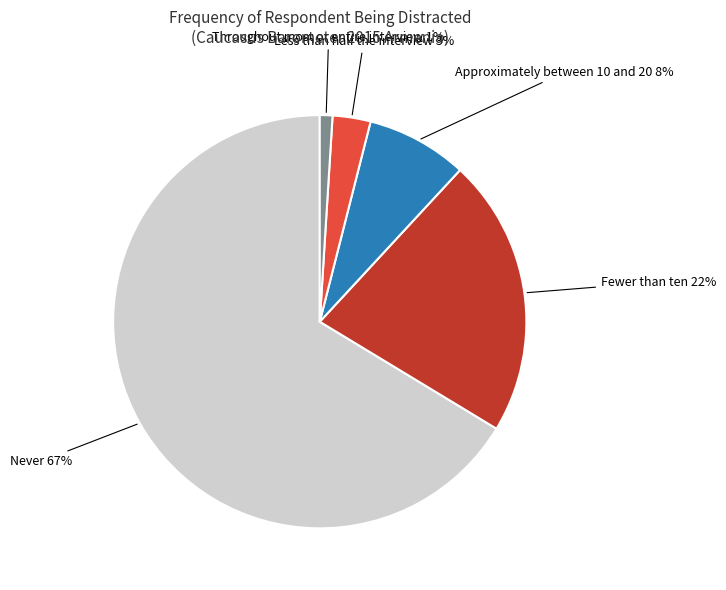

Is the sum of Never and Less than half the interview greater than half?

Yes